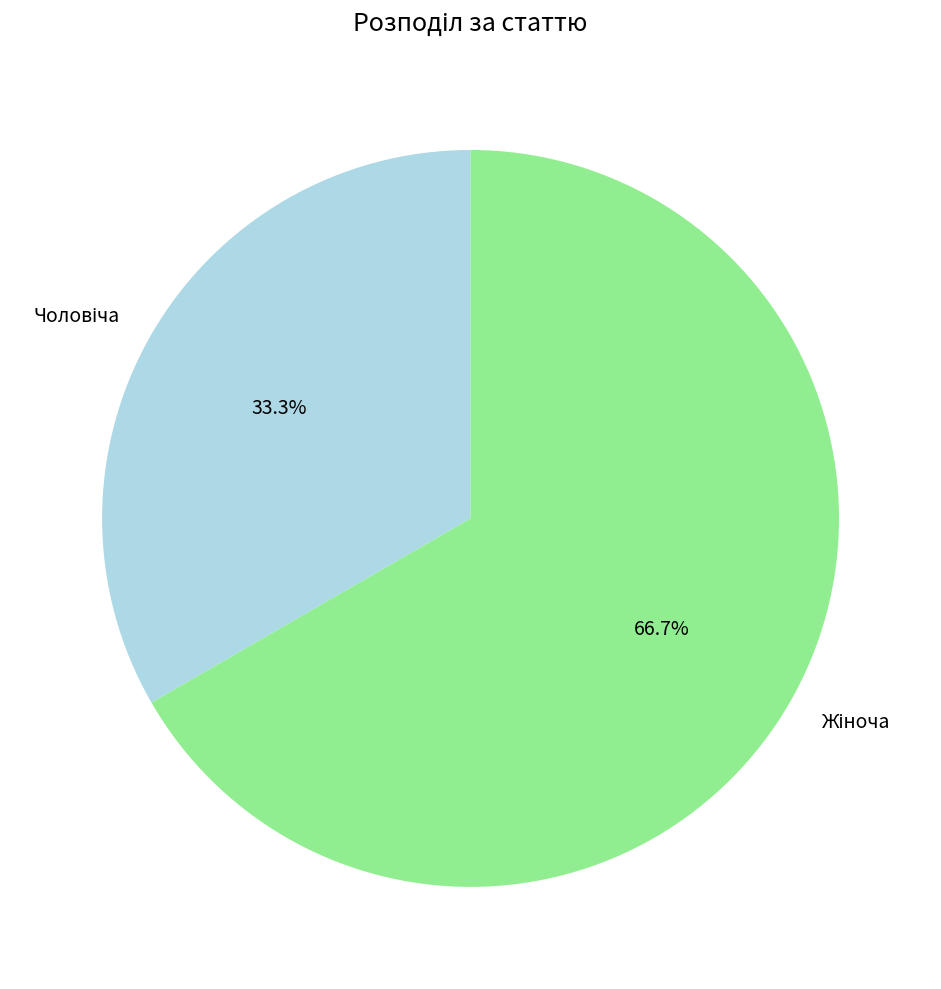

Count the number of slices in the pie.

2